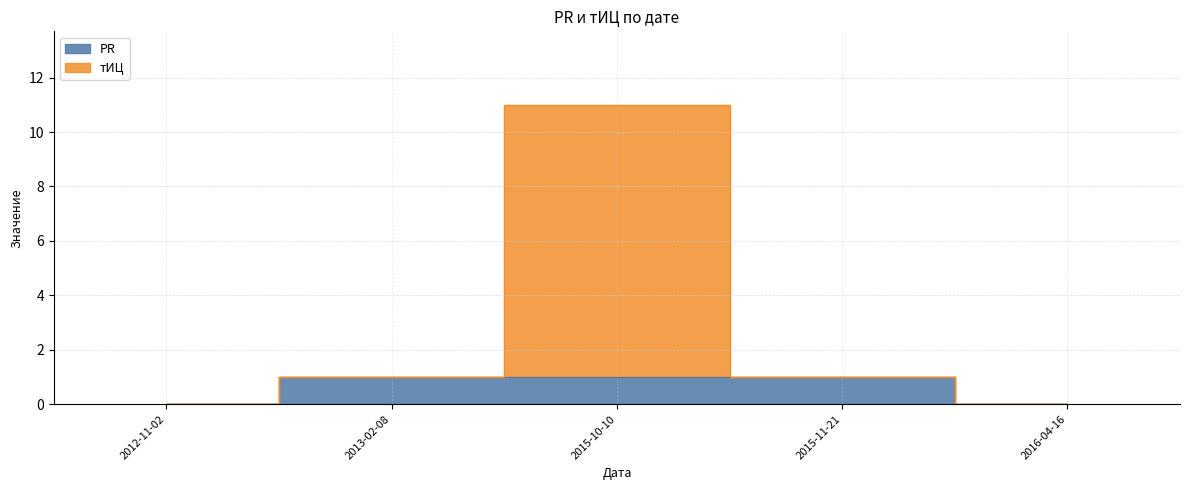

Does the chart display data point markers on the line(s)?

No